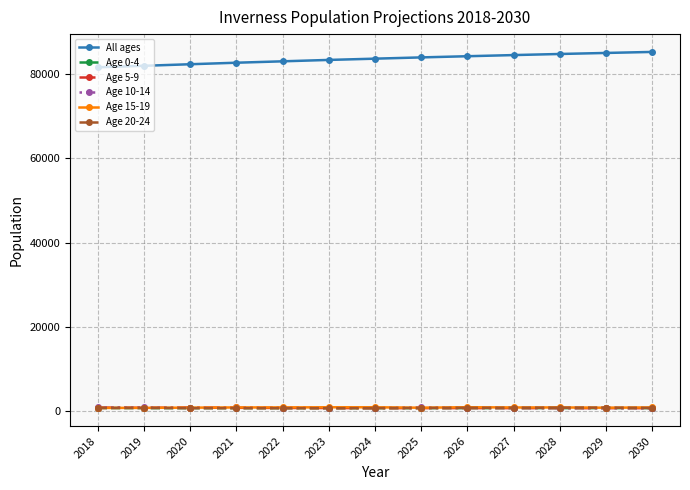

The value of Age 10-14 at 2023 is 942.1. True or false?

True